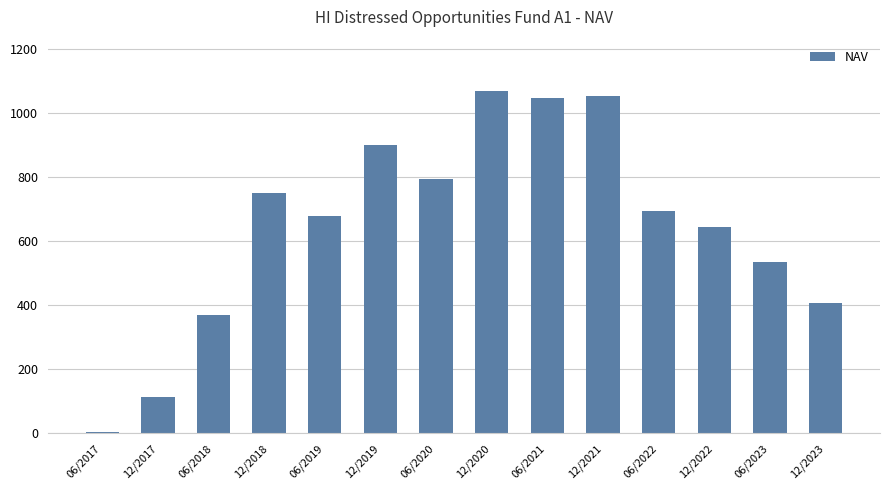

What is the sum of the values at 12/2020 and 12/2022?

1713.7